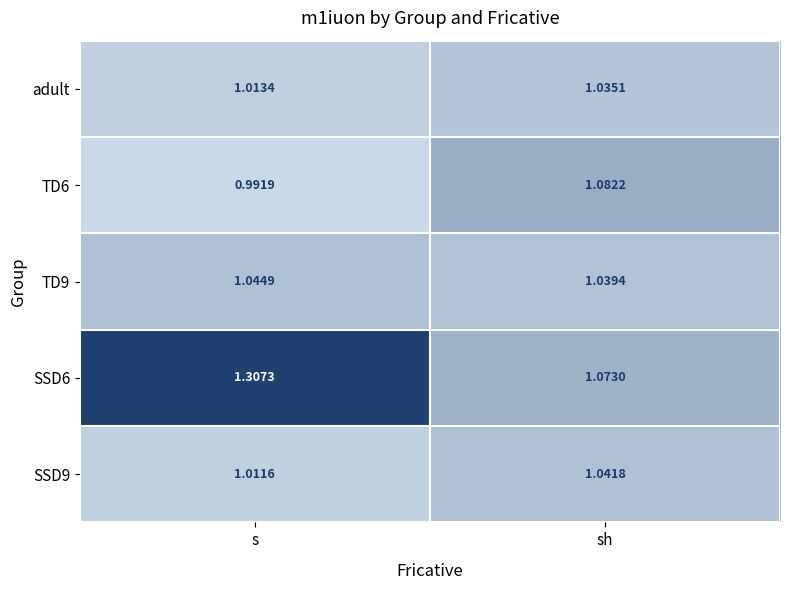

Which series has the widest spread of values?

SSD6